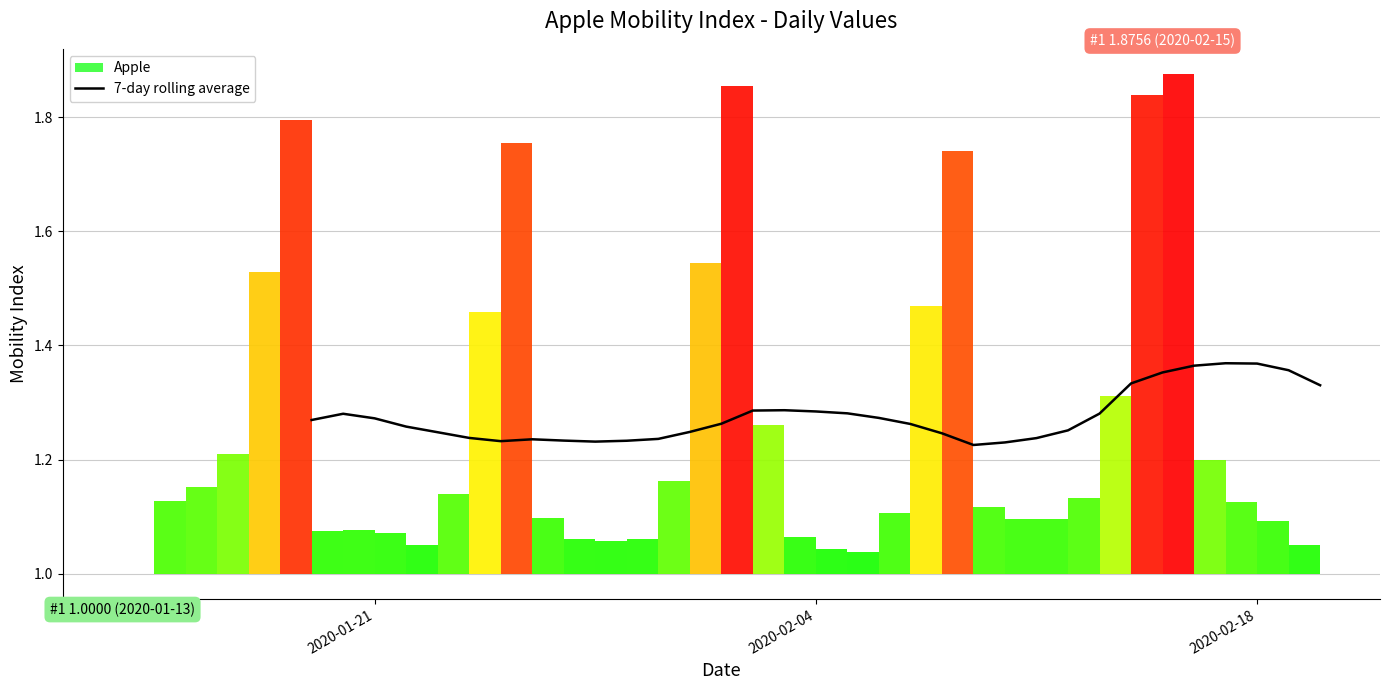

What position from the right is 2020-02-04?

17